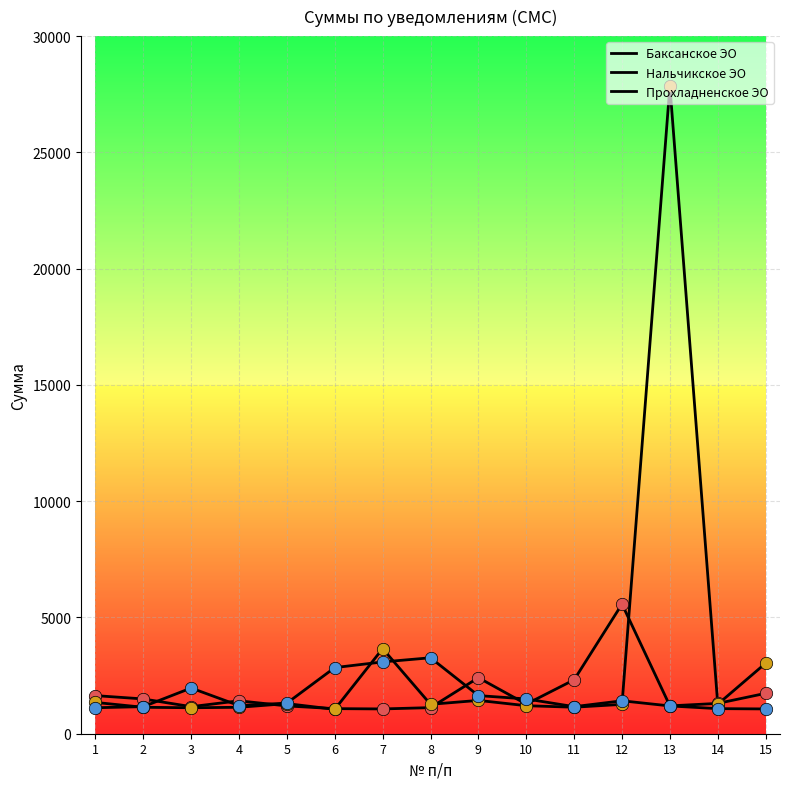

Which series has the largest total across all categories?

Нальчикское ЭО